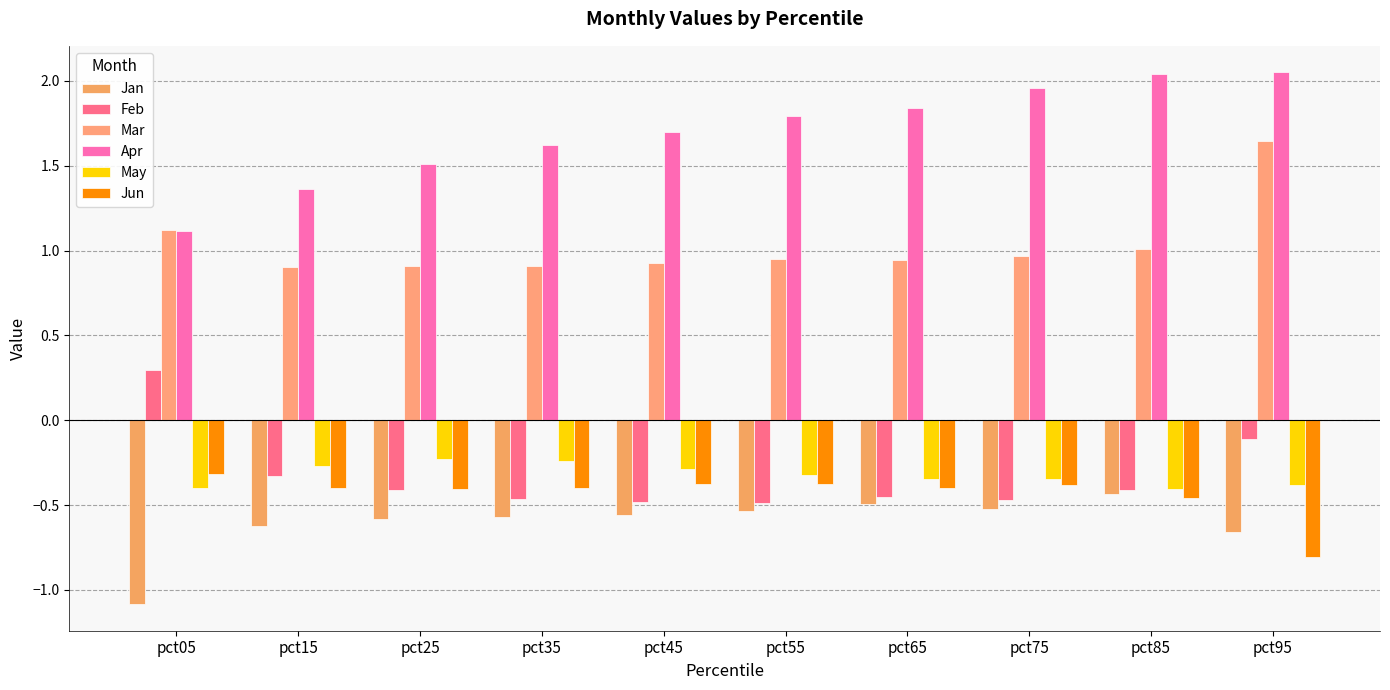

At which category is the sum across all series the highest?

pct95